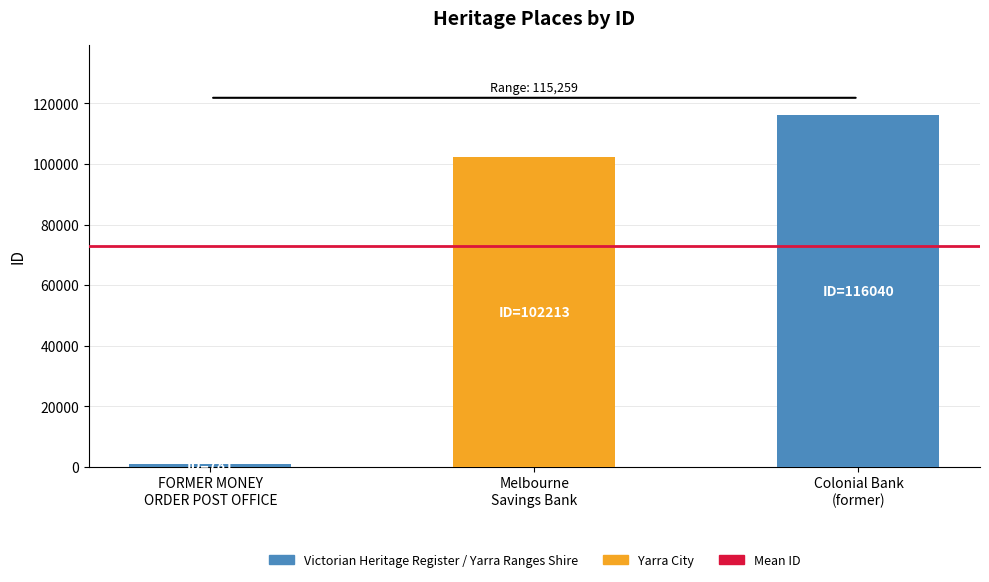

What is the sum of the values at Melbourne Savings Bank and Colonial Bank (former)?

218253